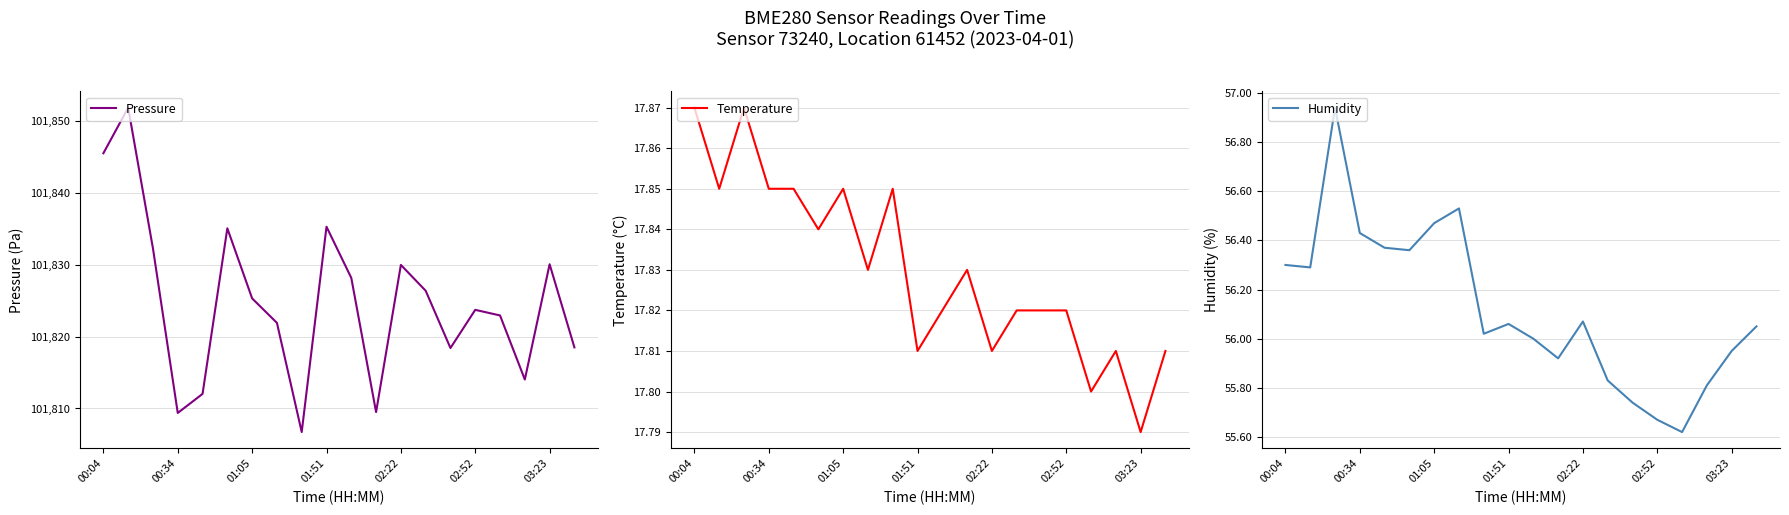

How many categories are shown in the chart?

20